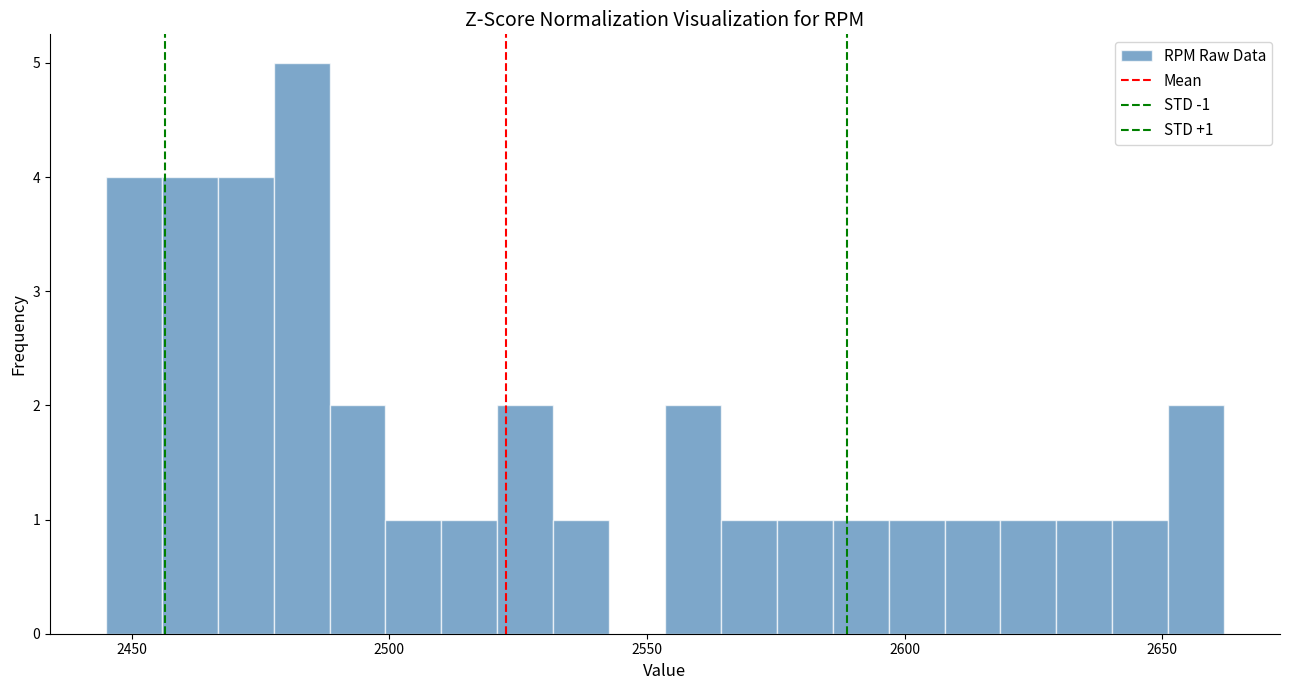

Read against the x-axis, roughly where is the centre of the tallest bar?

2485